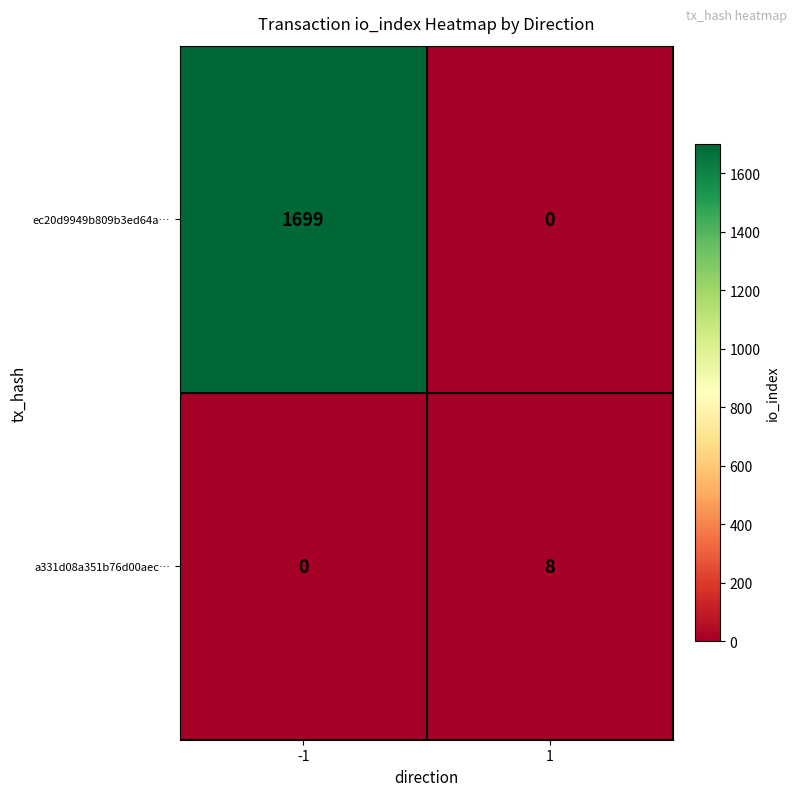

List the series in order of their peak value, highest first.

ec20d9949b809b3ed64a…, a331d08a351b76d00aec…